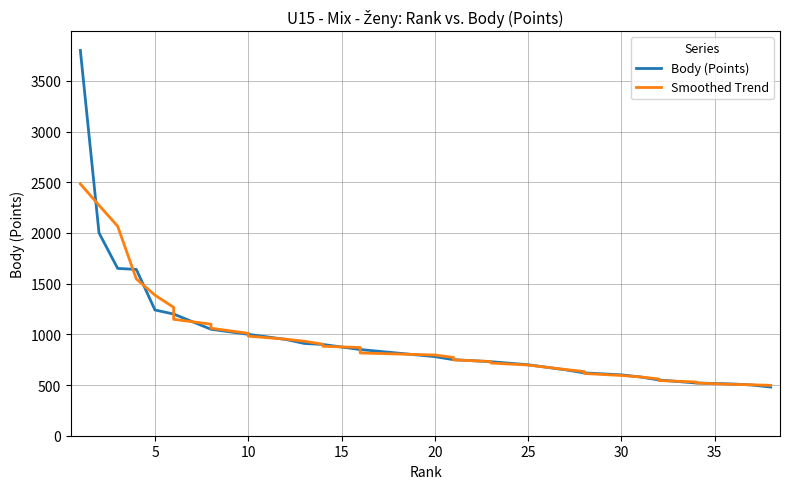

Is this an area chart (filled region under the line)?

No